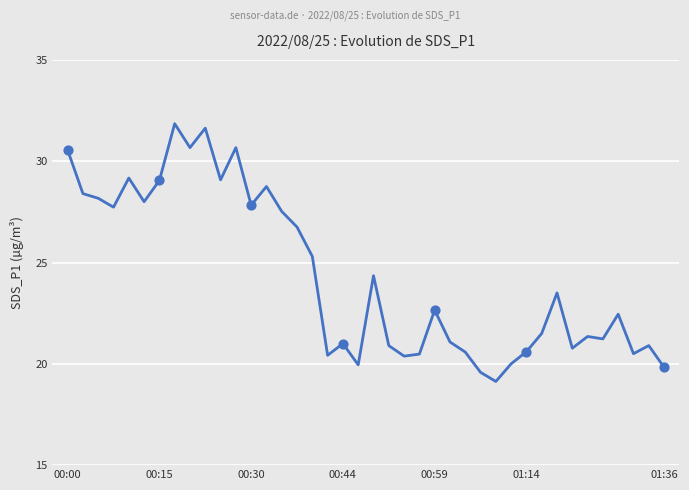

What is the greatest value displayed?

31.9